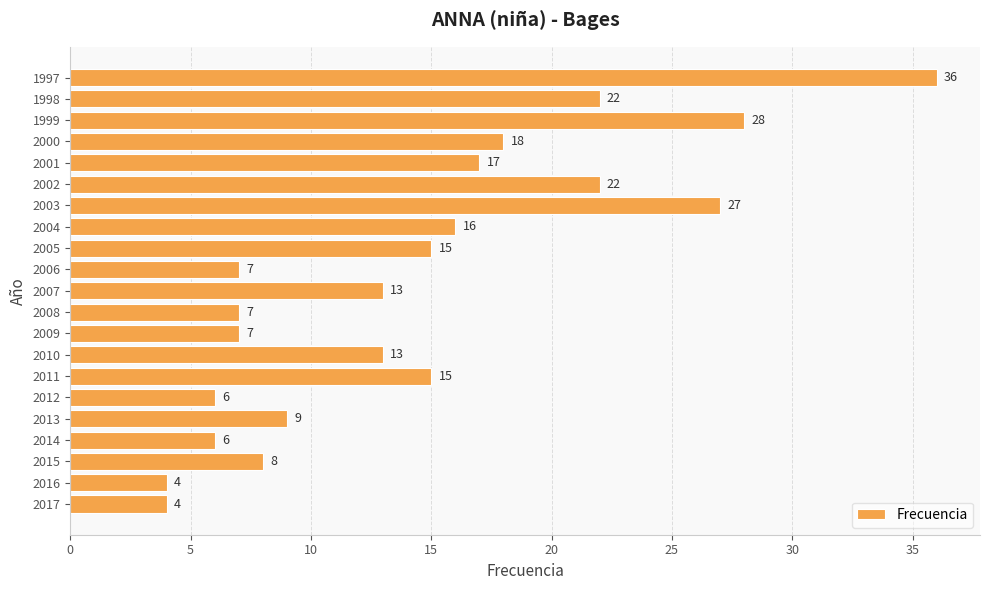

What is the sum of all values?

300